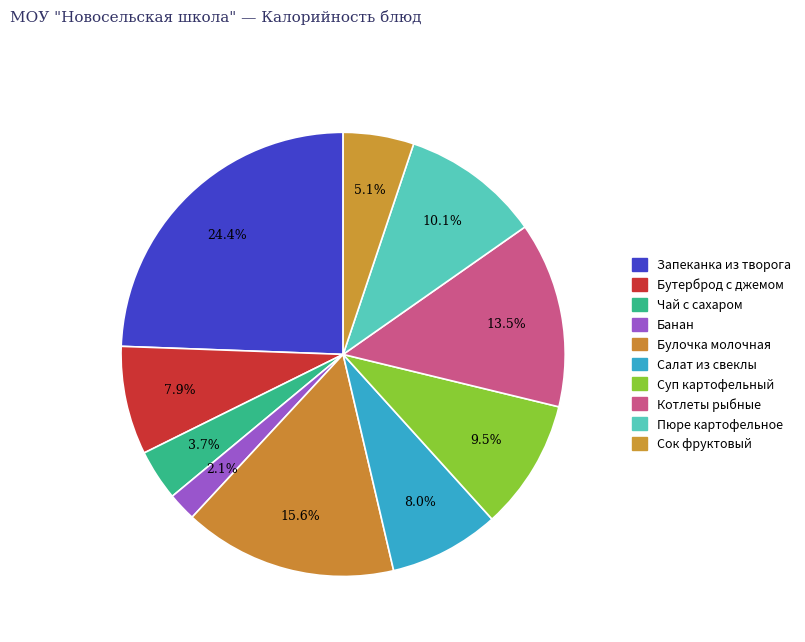

To the nearest percent, what portion does Бутерброд с джемом represent?

8%